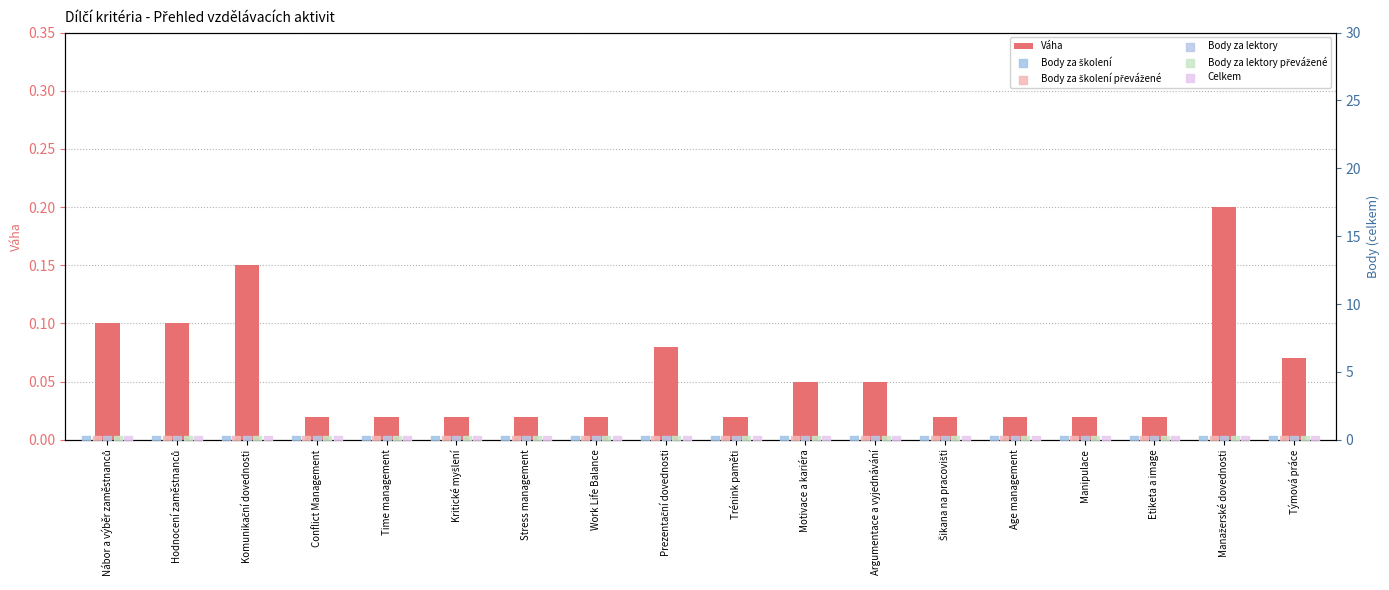

What is the sum of all Váha values?

1.0